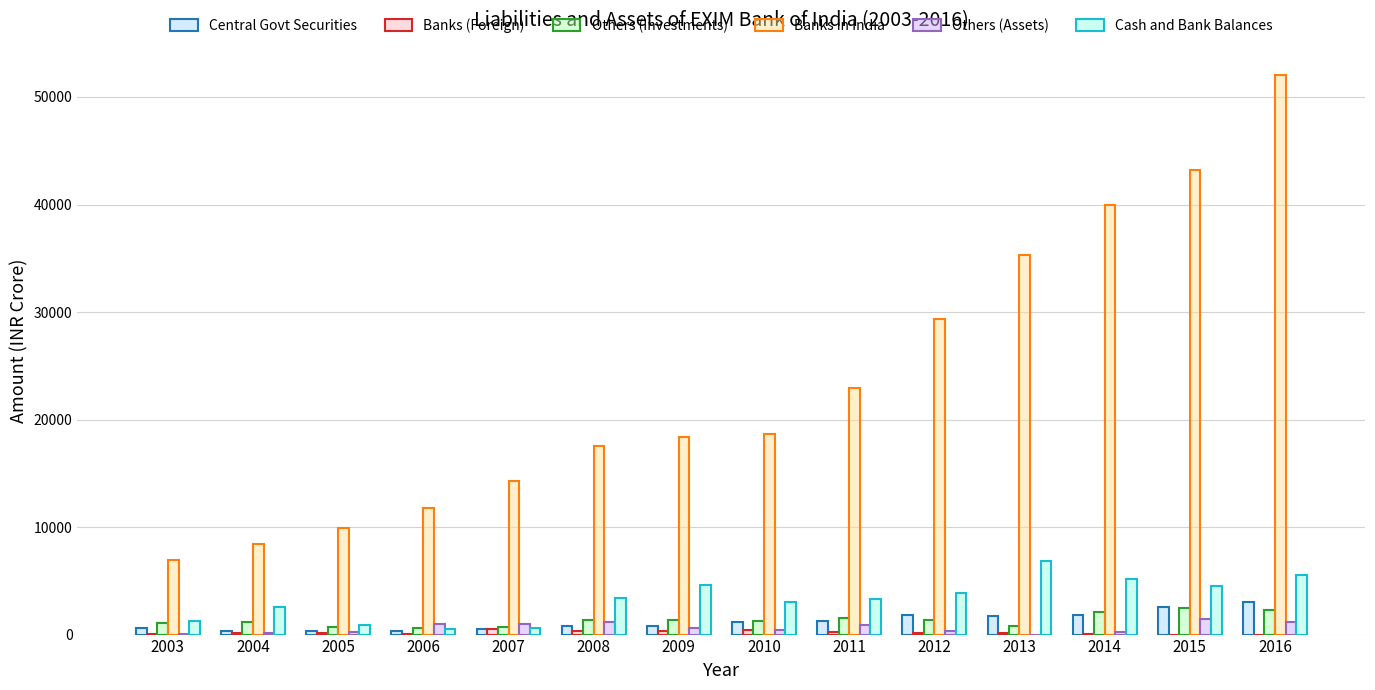

The Banks in India series shows 13943 at 2014. True or false?

False